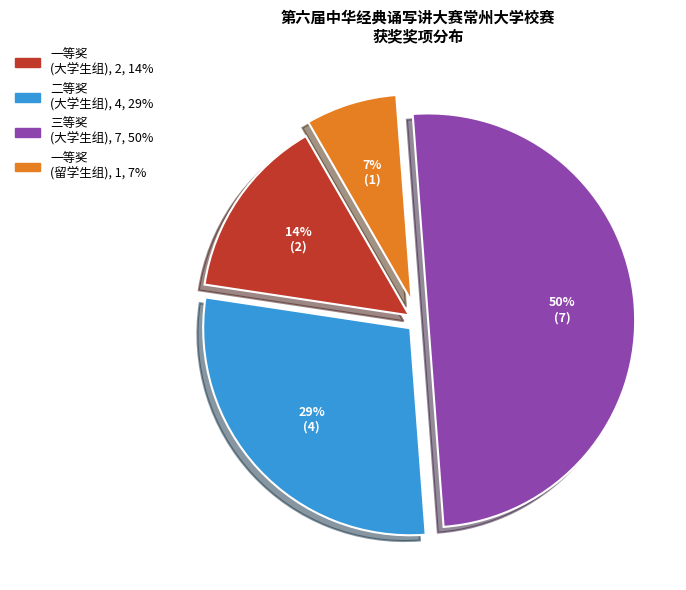

To the nearest percent, what is the difference between the largest and smallest slice percentages?

43%